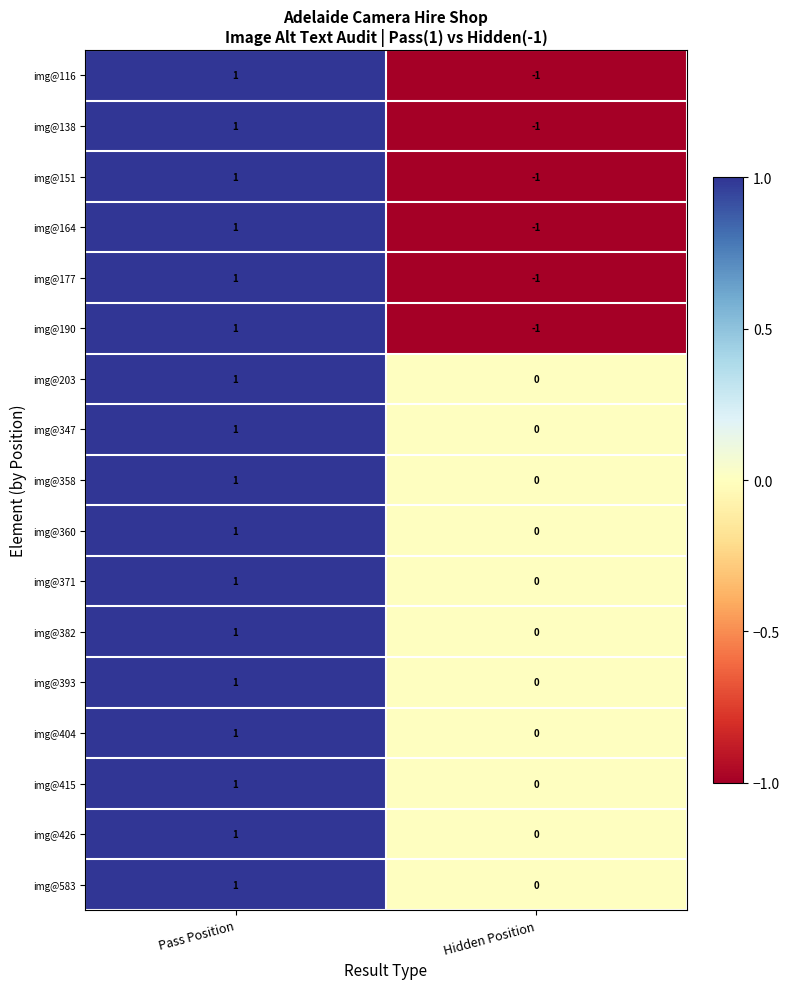

Rank the categories by img@404 value from highest to lowest.

Pass Position, Hidden Position